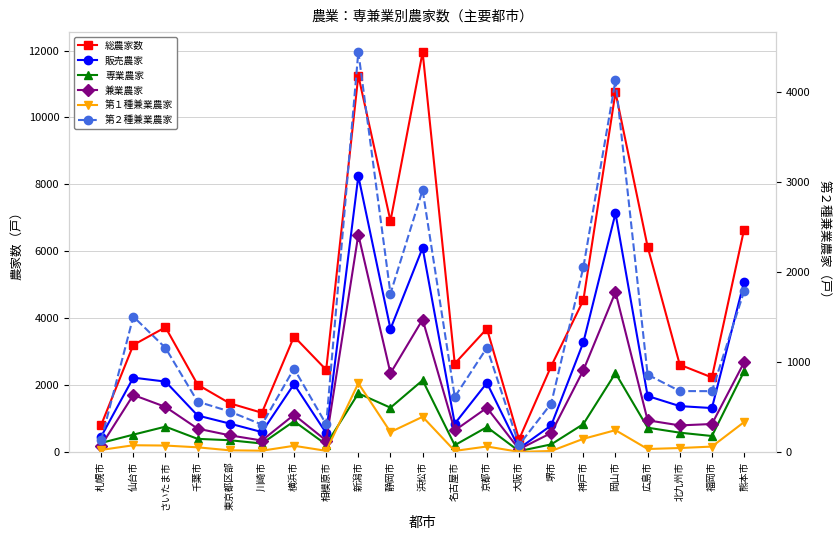

Which series has the largest range (max minus min)?

総農家数